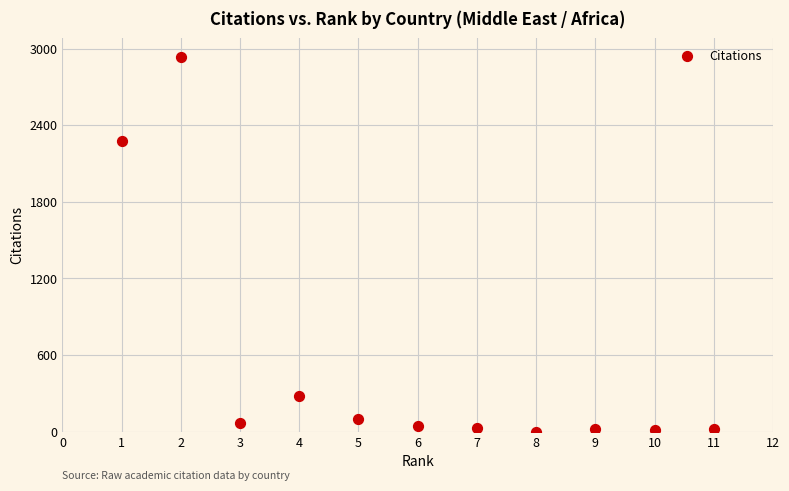

What is the average Y value?

526